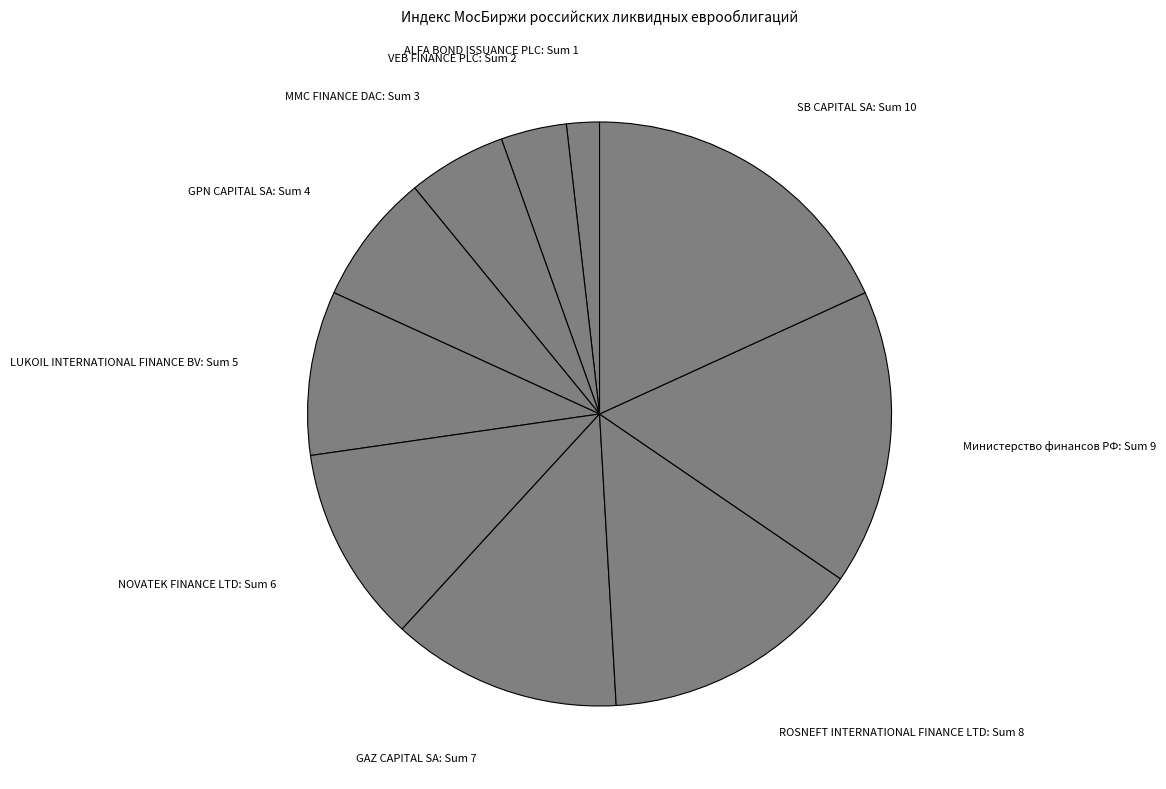

Is there any slice that represents more than half of the pie?

No